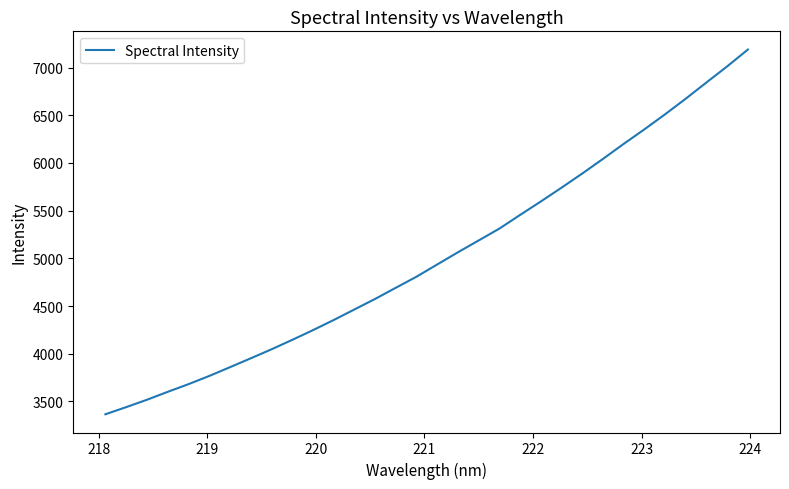

What is the smallest value displayed?

3365.5